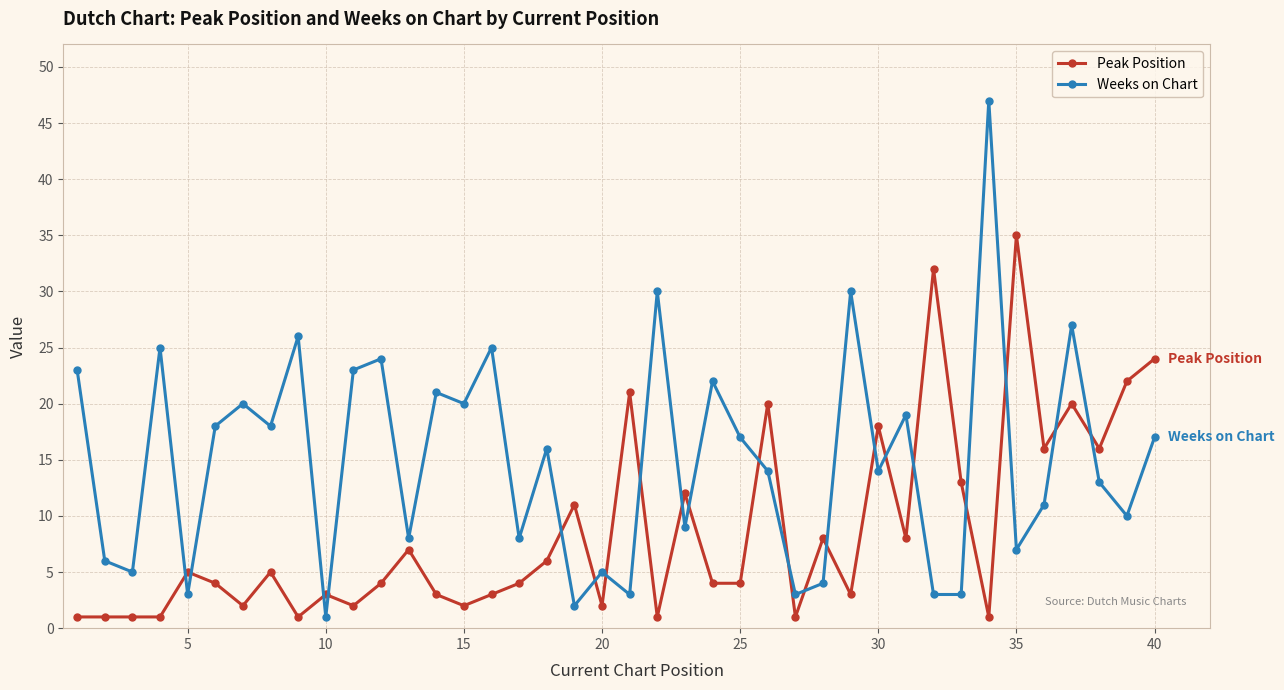

Does the chart have visible grid lines?

Yes